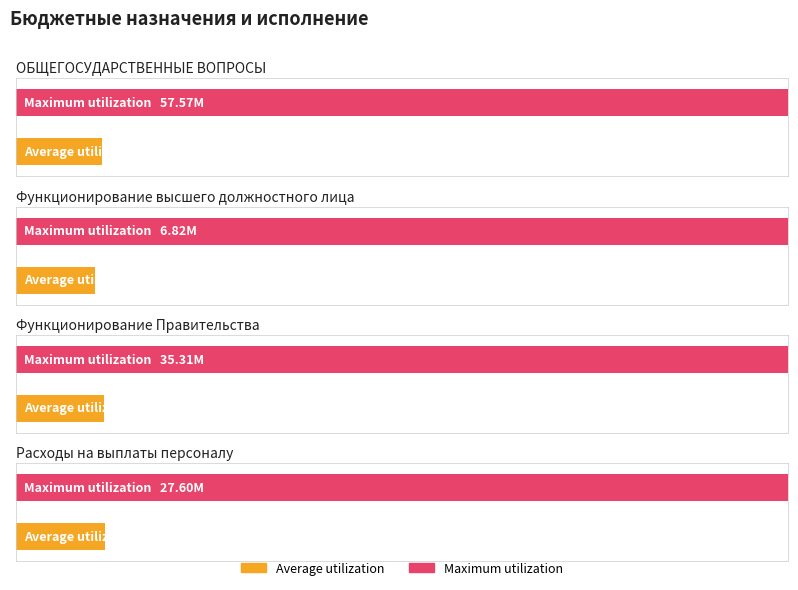

What is the value of the Maximum utilization bar at the 1st from the left?

57574805.0